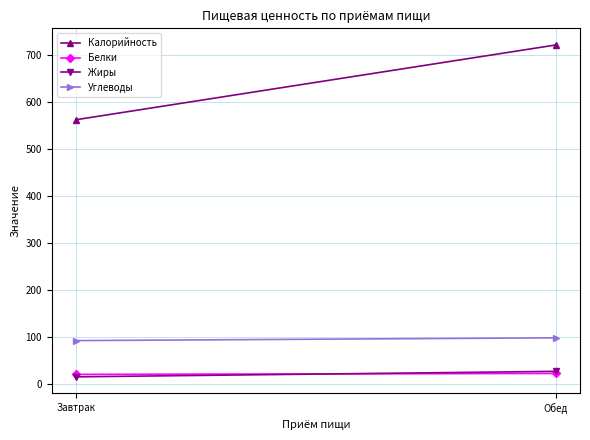

At how many categories does at least one series exceed 364?

2